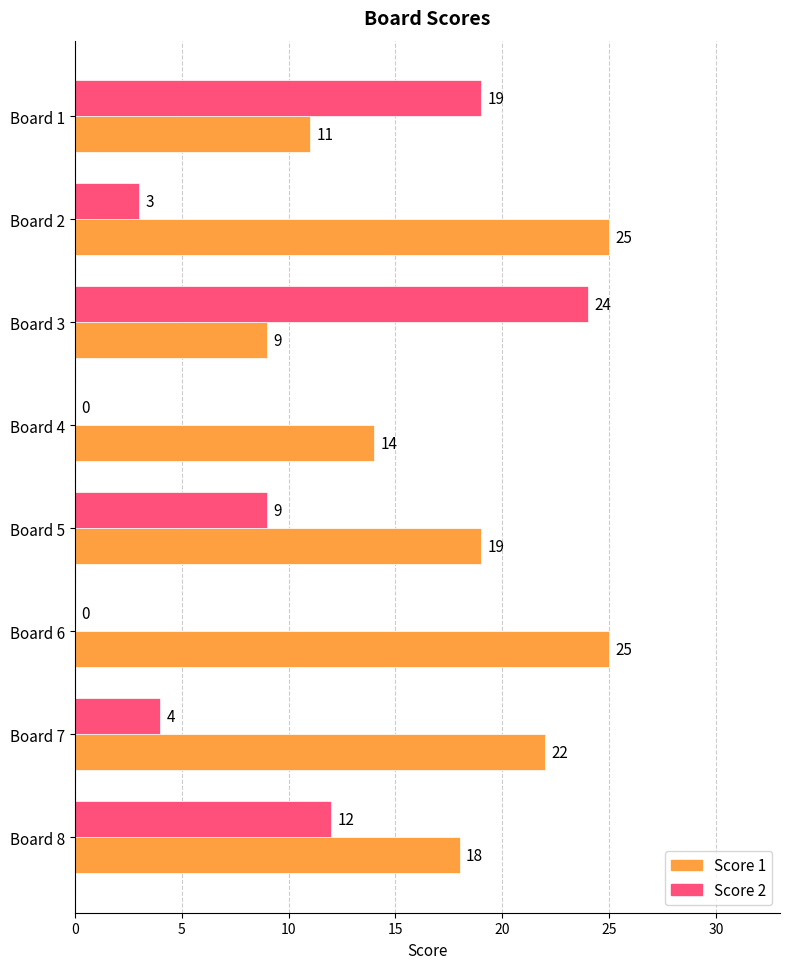

How many positive values does the Score 2 series have?

6